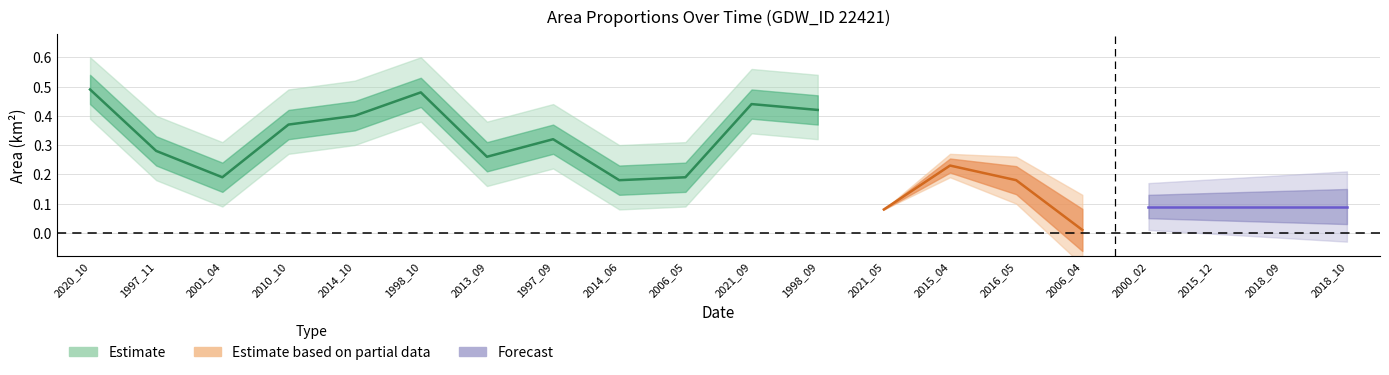

The value of origNoDataArea at 2006_05 is 0.5. True or false?

False